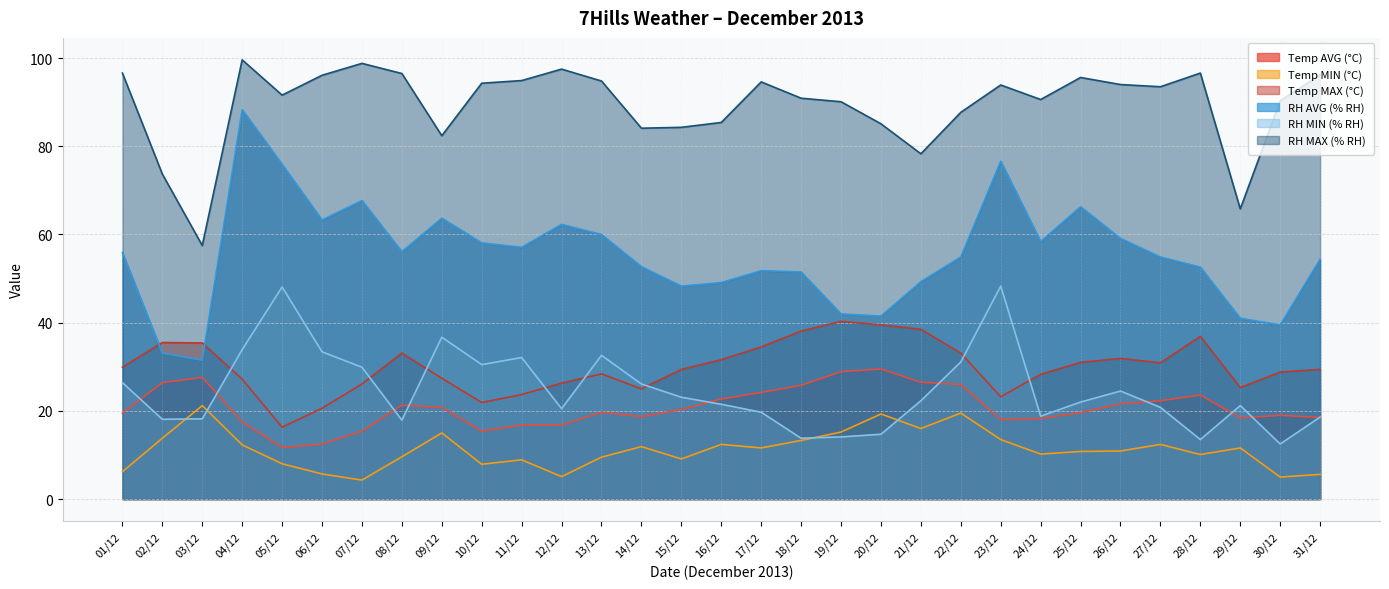

Count the number of categories in the chart.

31